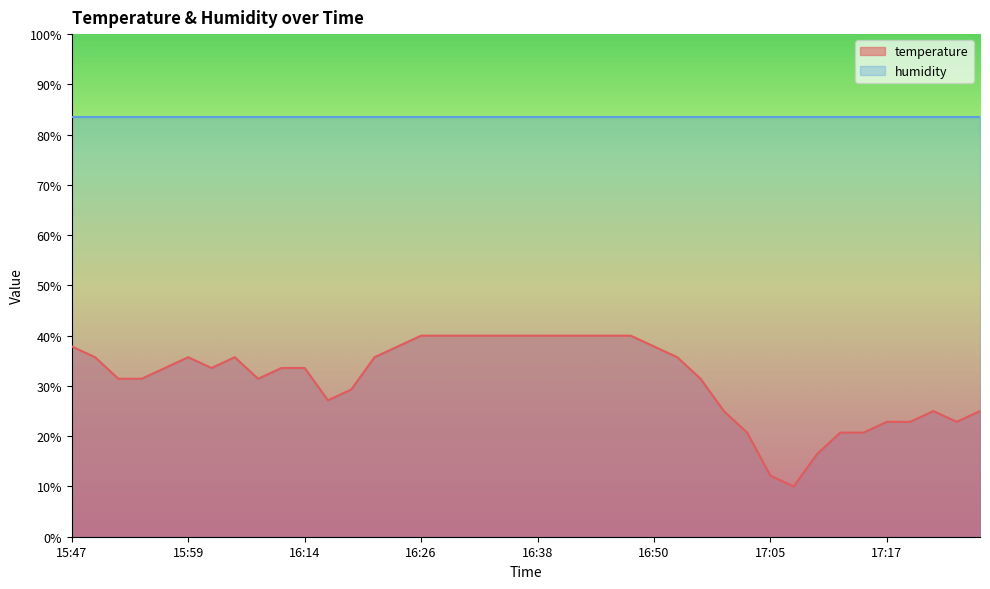

The value at 17:03 is 20.7. True or false?

True